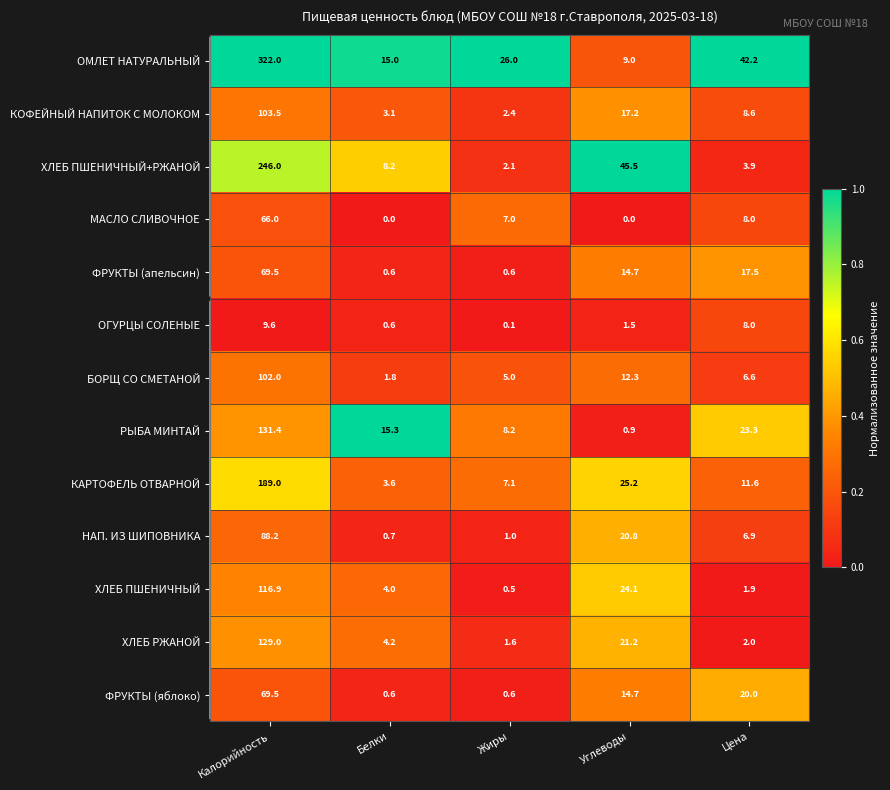

Is it true that КАРТОФЕЛЬ ОТВАРНОЙ equals 3.6 at Белки?

True